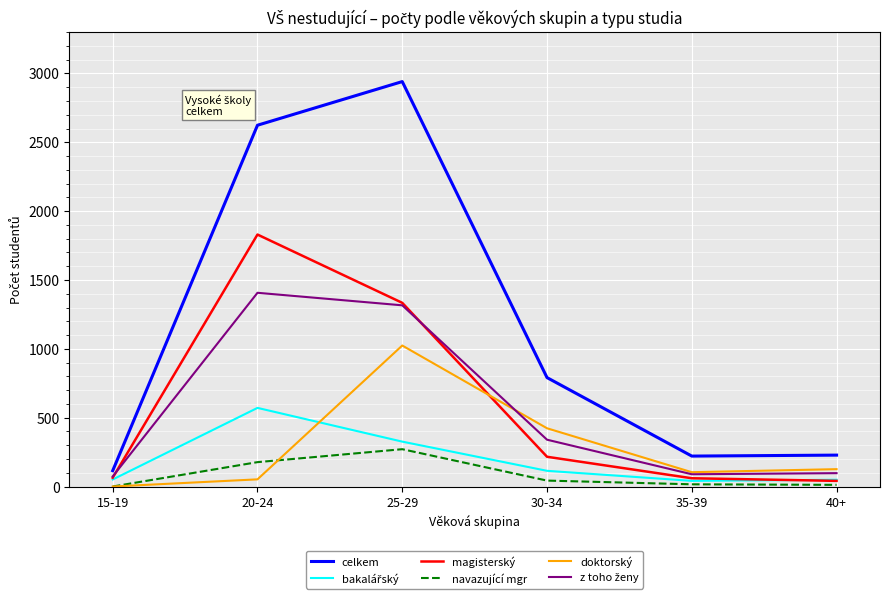

True or false: navazující mgr has a value of 163 at 25-29.

False